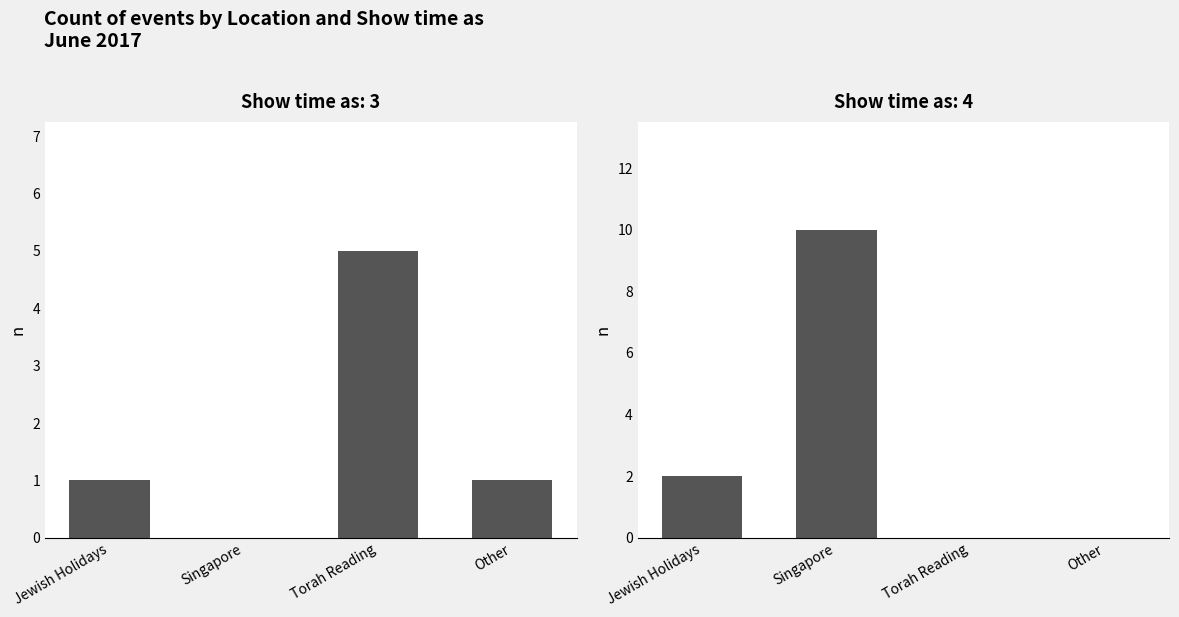

Reading left to right, what are all the values shown in this chart?

Show time as 3: 1	0	5	1
Show time as 4: 2	10	0	0